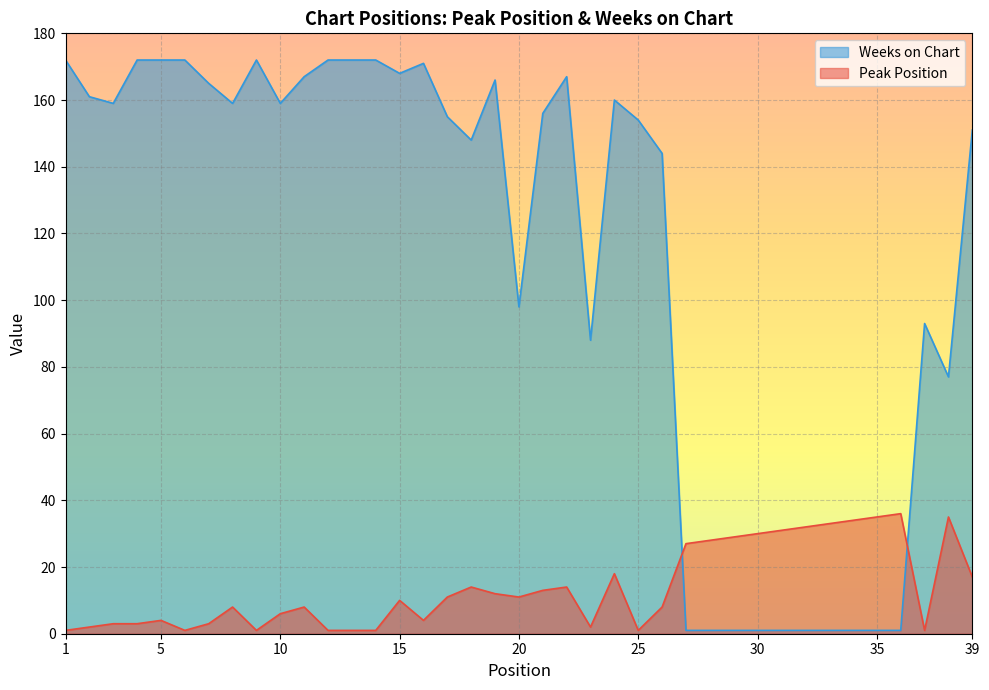

Where do Peak Position and Weeks on Chart first cross each other?

26 and 27